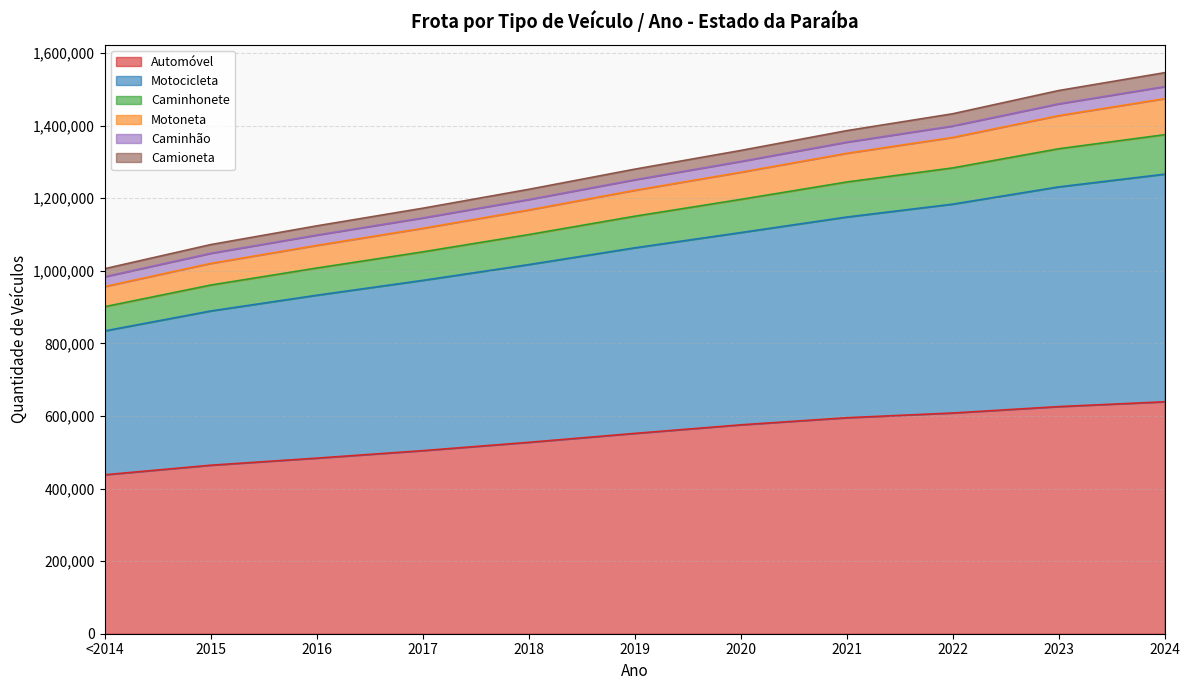

What is the total value across all series at 2024?

1546142